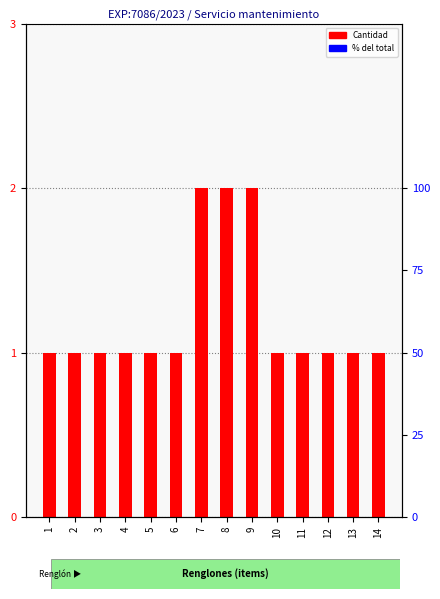

Reading right to left, transcribe all the data shown in this chart.

14=1	13=1	12=1	11=1	10=1	9=2	8=2	7=2	6=1	5=1	4=1	3=1	2=1	1=1